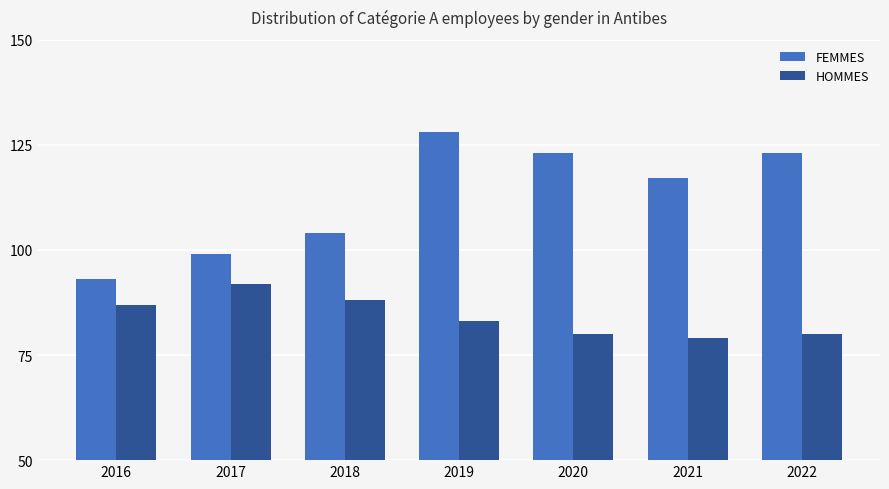

At which label does FEMMES first exceed 117?

2019